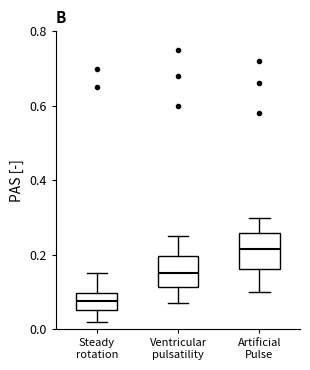

Which box has the lowest median line?

Steady rotation